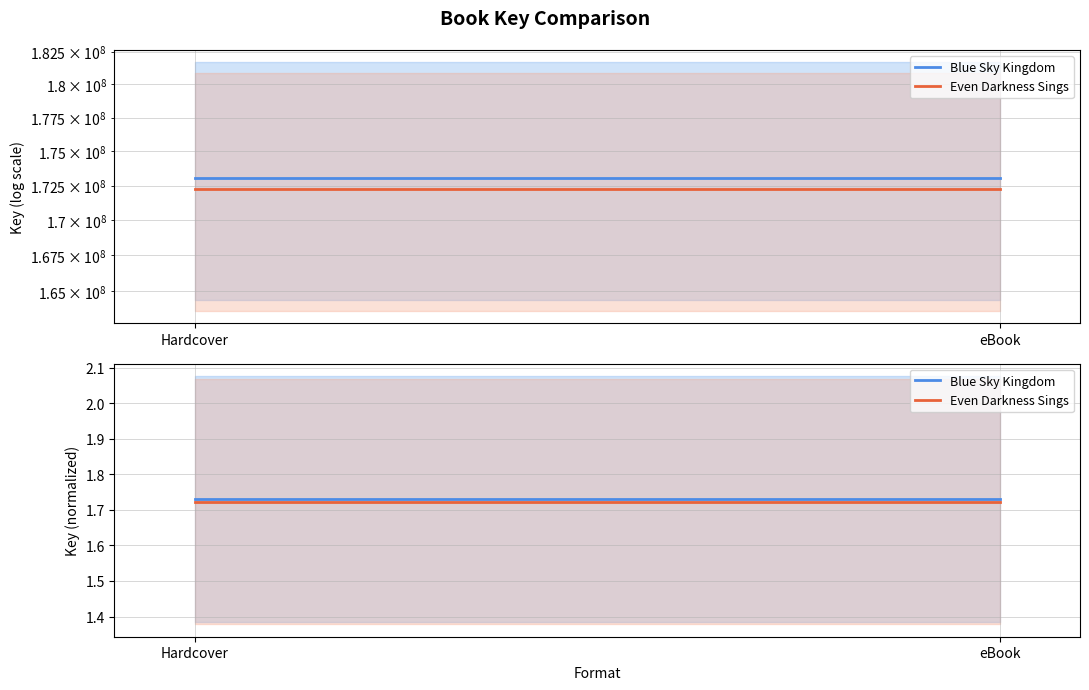

How many lines are shown in the chart?

2